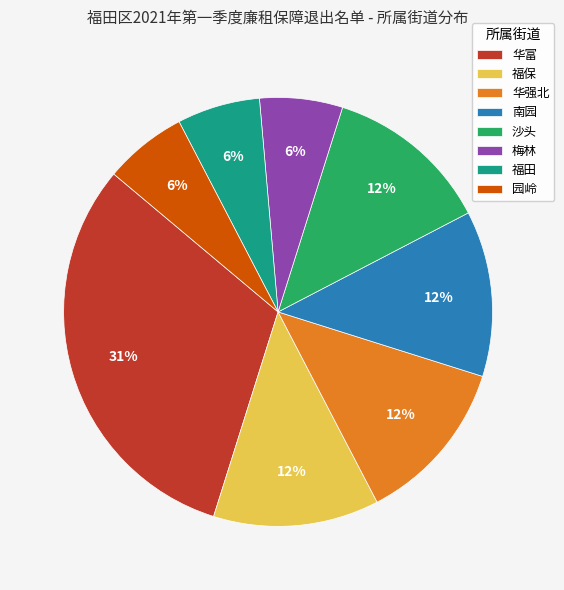

Which has a higher value, 梅林 or 华强北?

华强北